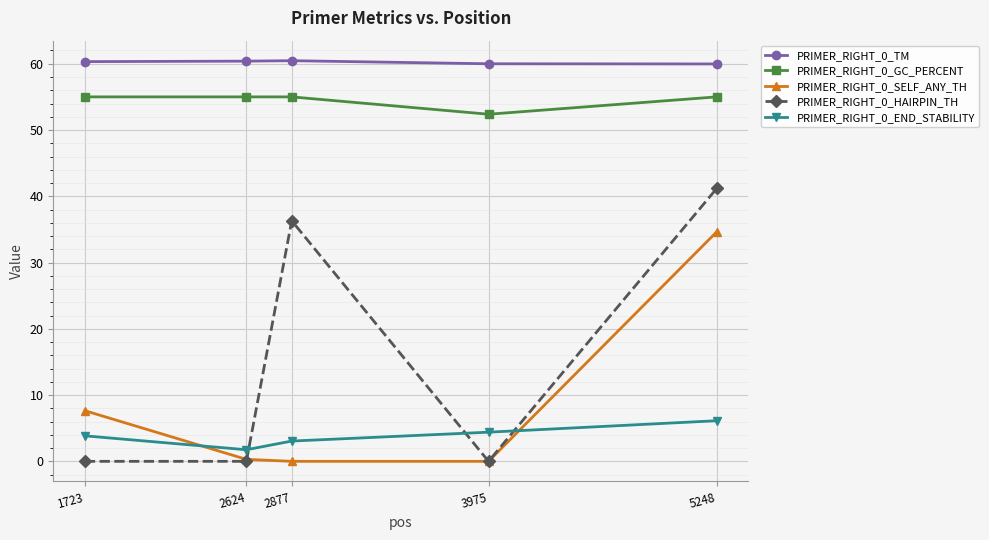

Which series has the widest spread of values?

PRIMER_RIGHT_0_HAIRPIN_TH